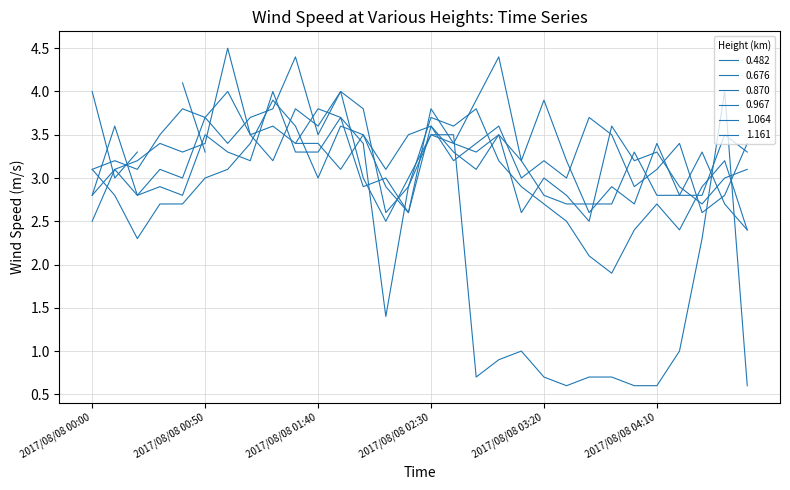

Which series has the widest spread of values?

0.676